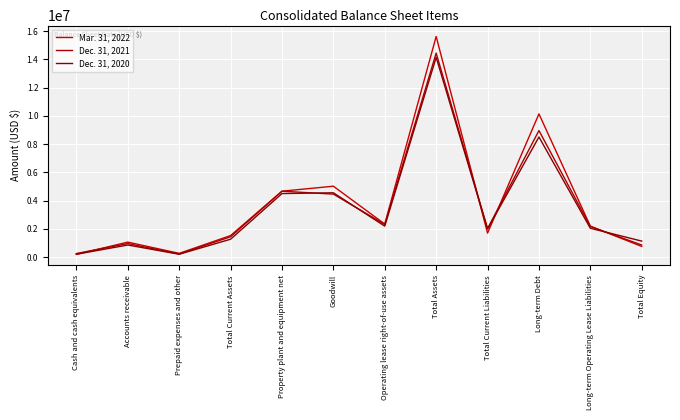

What are all the series names shown in the legend?

Mar. 31, 2022, Dec. 31, 2021, Dec. 31, 2020